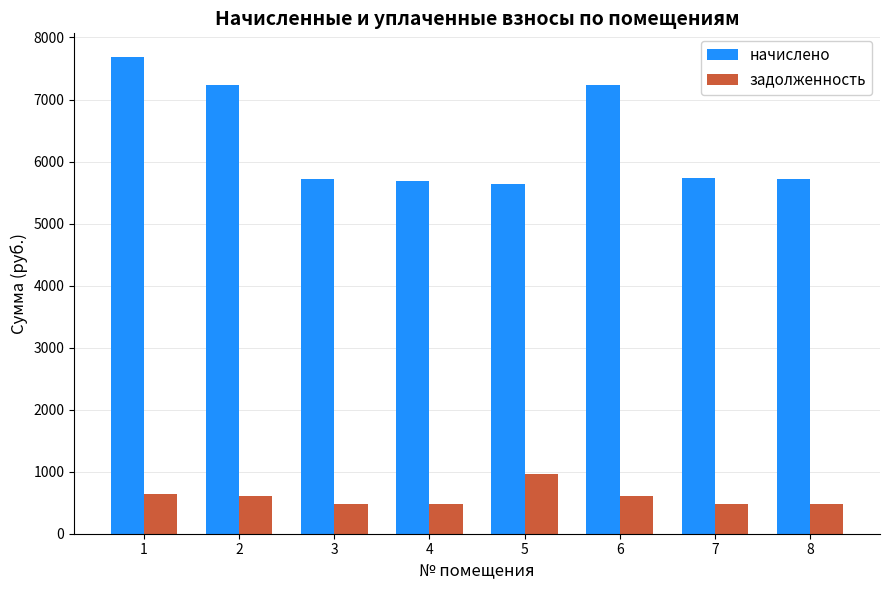

Is the value of начислено at 3 greater than the value of задолженность at 6?

Yes